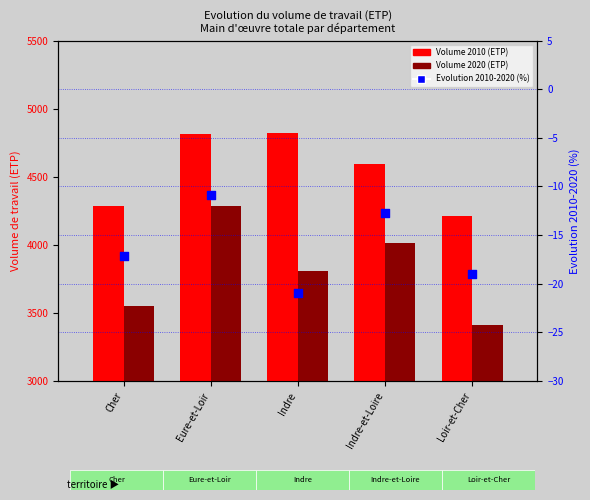

What is the total value across all series at Loir-et-Cher?

7605.0